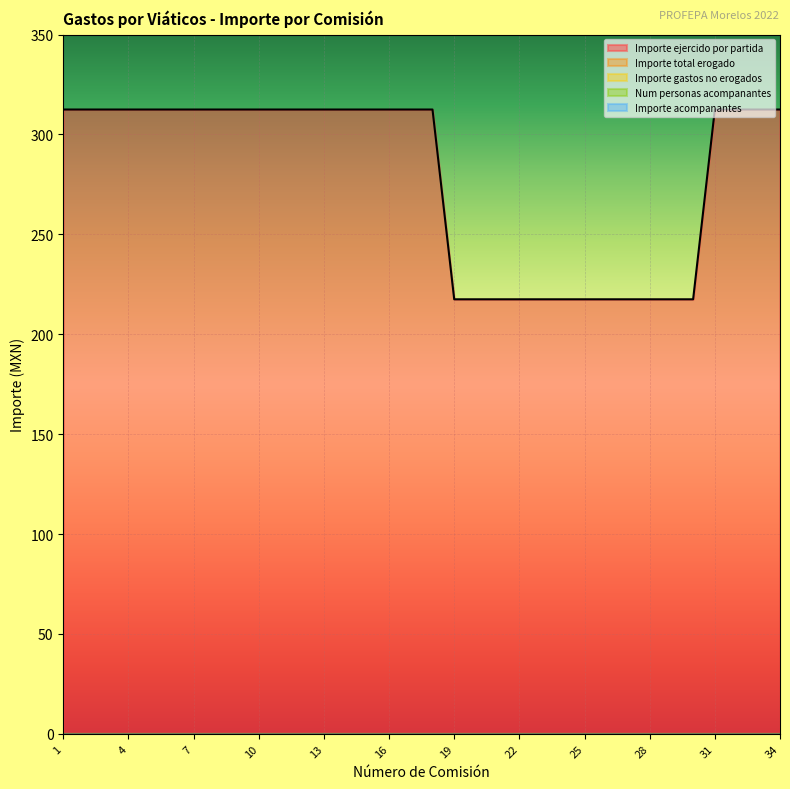

True or false: Importe total erogado and Importe ejercido por partida intersect in this chart.

False